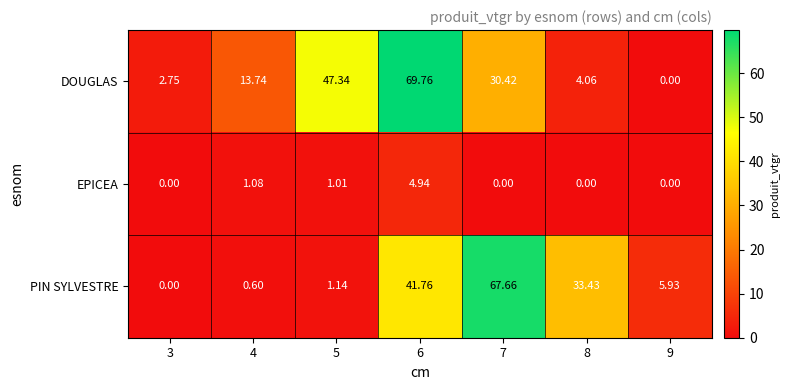

Rank the series by their maximum value, from highest to lowest.

DOUGLAS, PIN SYLVESTRE, EPICEA